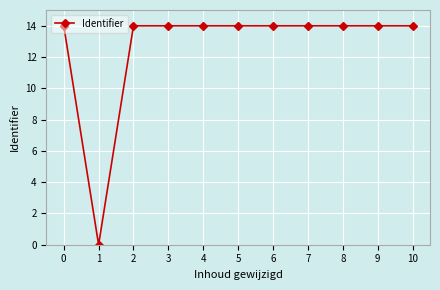

What is the maximum value shown in the chart?

14.0